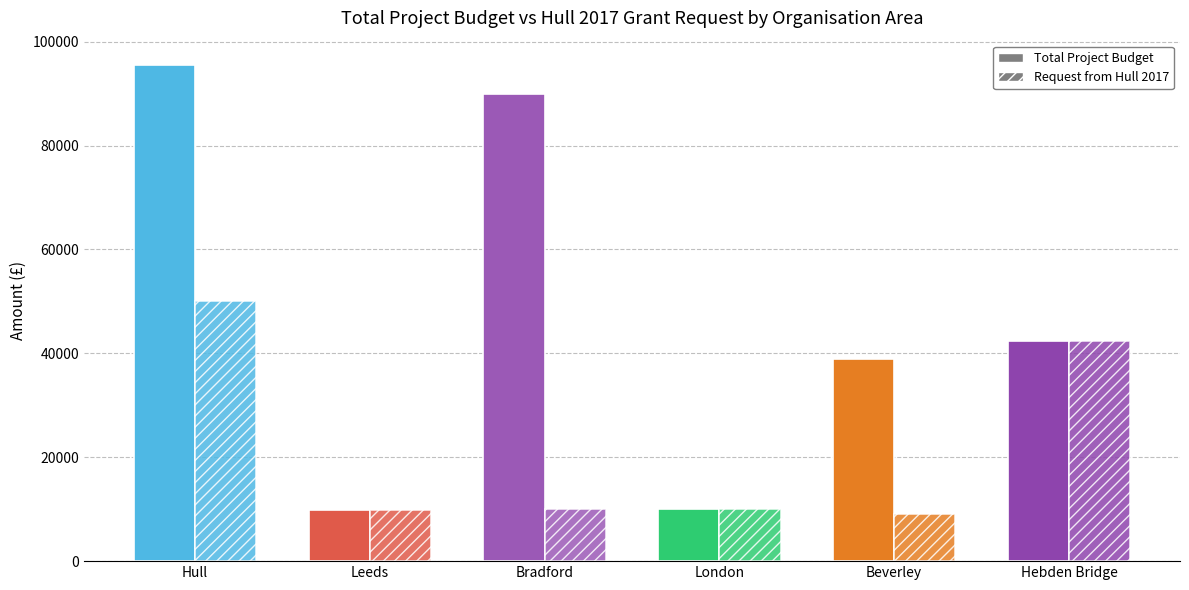

At how many categories does at least one series exceed 32683?

4